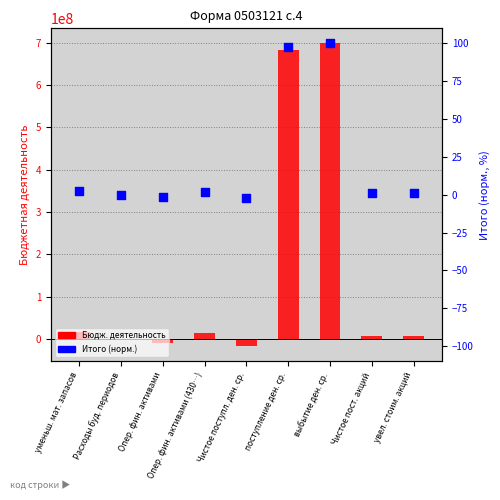

Is the value of Бюдж. деятельность at поступление ден. ср. greater than the value of Итого (норм.) at Опер. фин. активами?

Yes